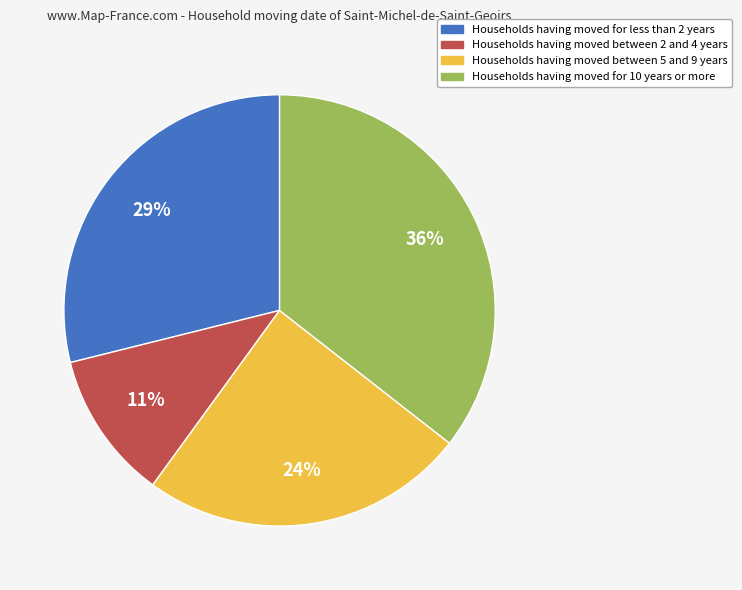

To the nearest percent, what is the average slice percentage?

25%